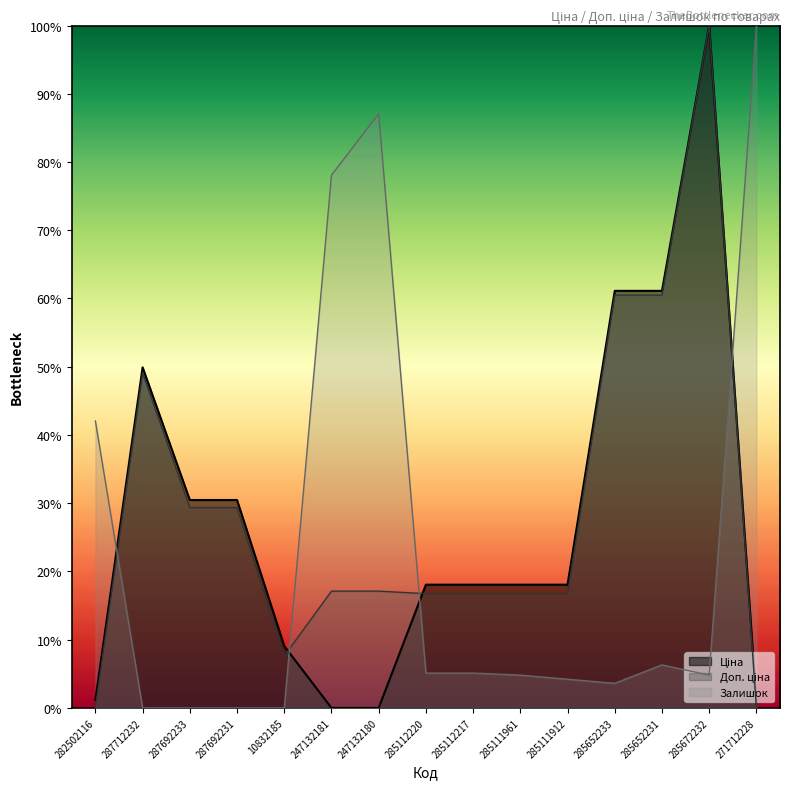

What is the value of the Доп. ціна point at the 14th from the left?

100.0